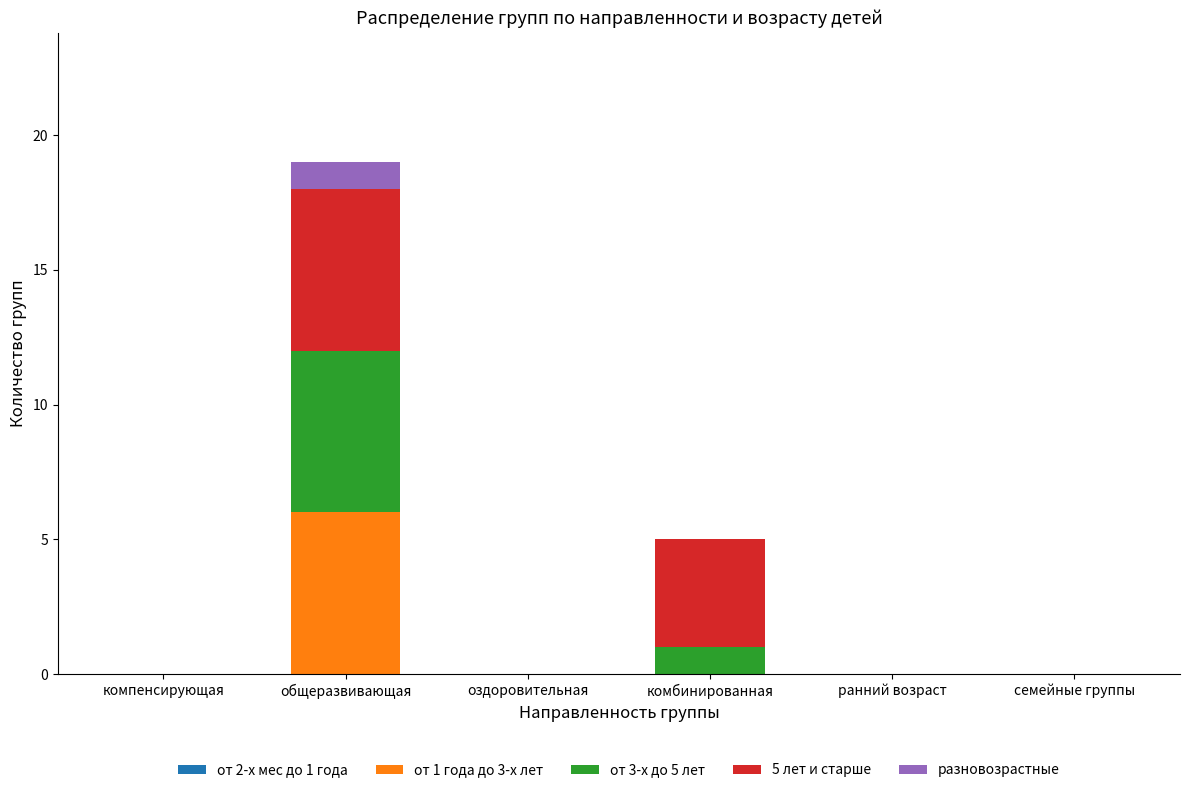

What is the total value across all series at общеразвивающая?

19